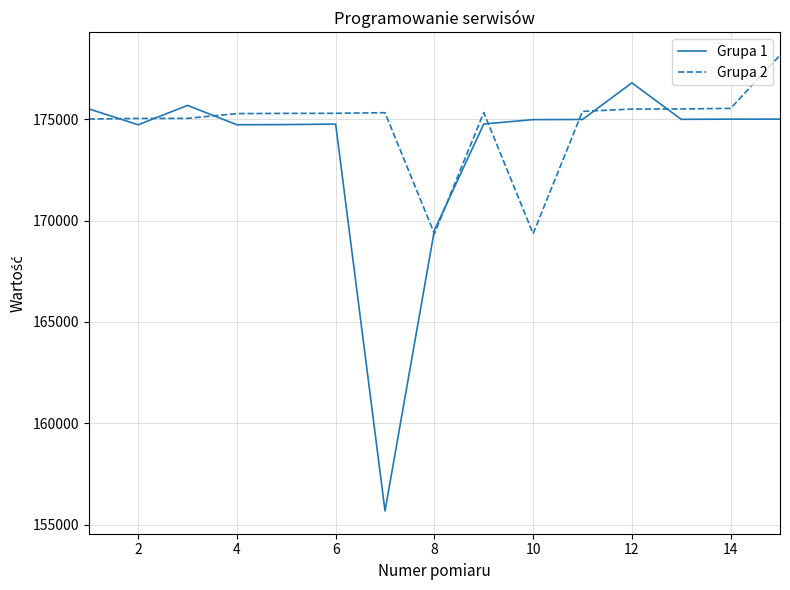

Which series has the widest spread of values?

Grupa 1